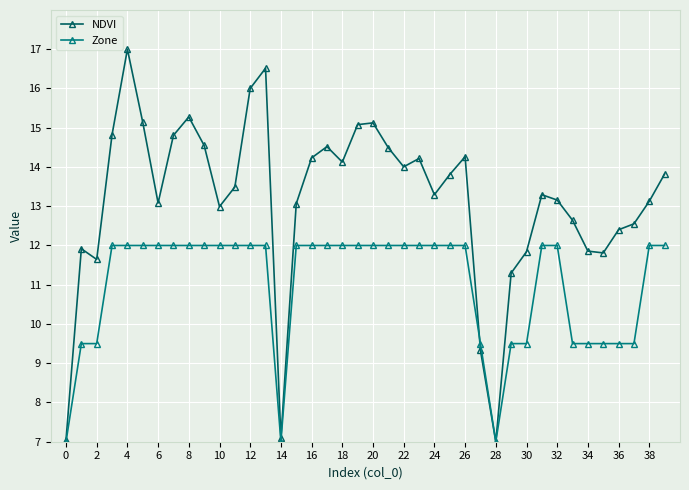

What is the value of the NDVI point at the 24th from the left?

14.2